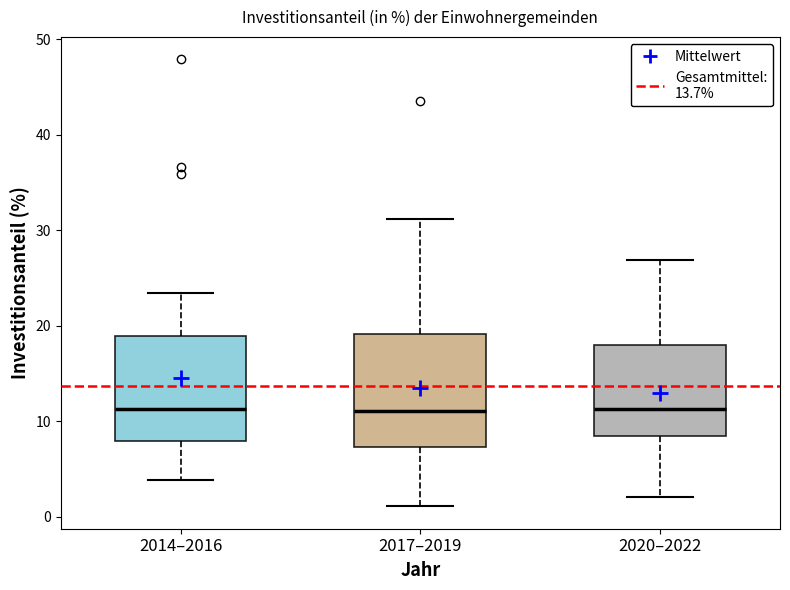

Reading left to right, read every box against the y-axis: the position of its median line, the range the box covers, and the ends of its whiskers. The values are not printed on the chart, so give them approximately, as read against the axis.

2014–2016: median 11, box 8 to 19, whiskers 4 to 23
2017–2019: median 11, box 7 to 19, whiskers 1 to 31
2020–2022: median 11, box 9 to 18, whiskers 2 to 27